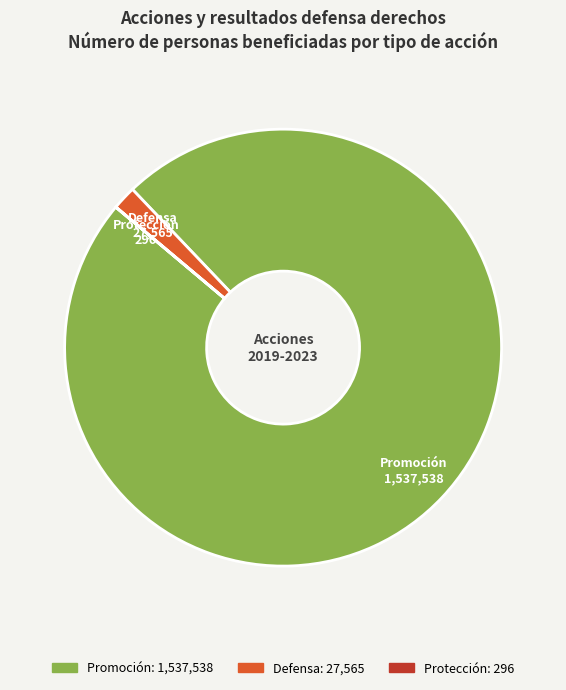

The Defensa slice represents 16% of the pie. True or false?

False